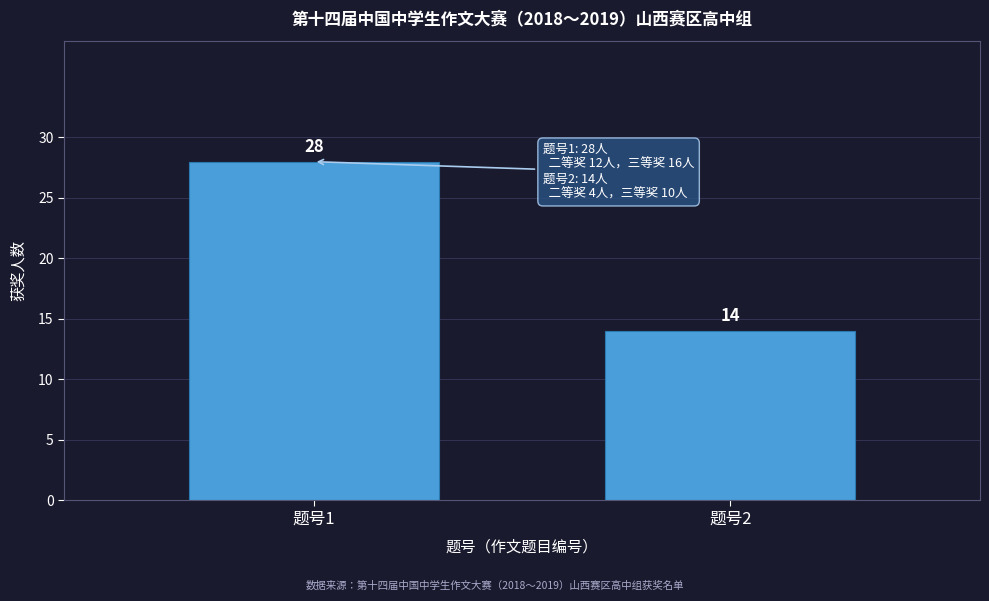

Reading left to right, list all the values displayed in this chart.

题号1=28	题号2=14